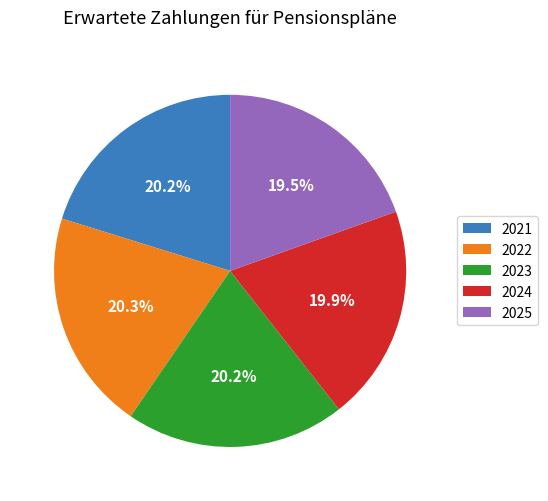

What is the ratio of the value at 2021 to the value at 2024?

1.0